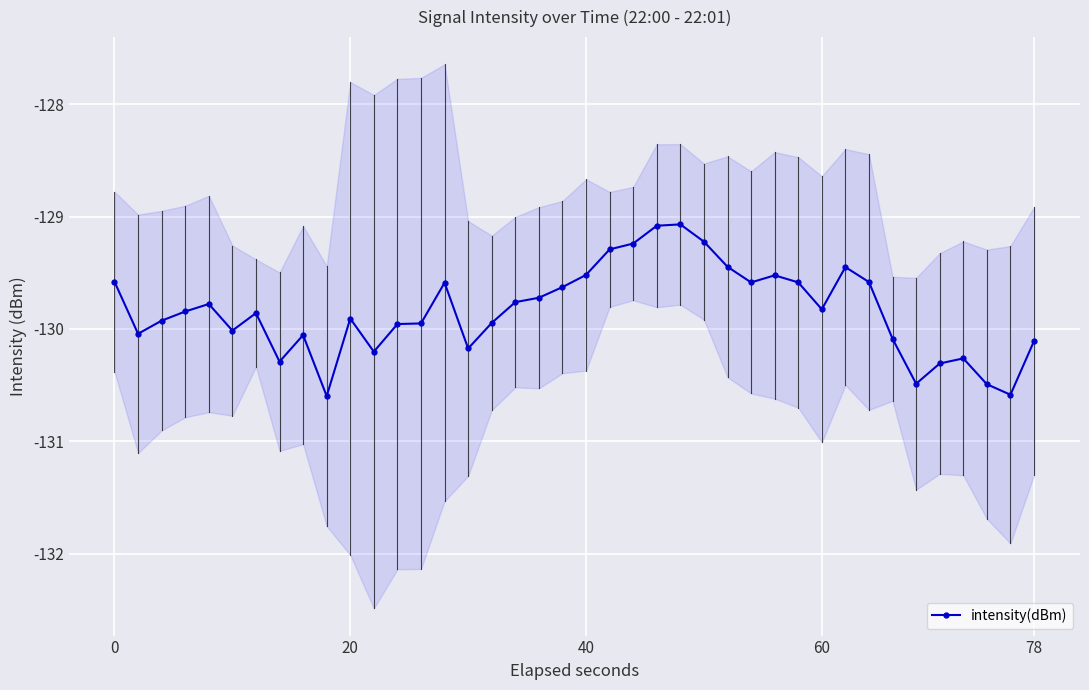

Is it true that the value at 38 is -36.5?

False